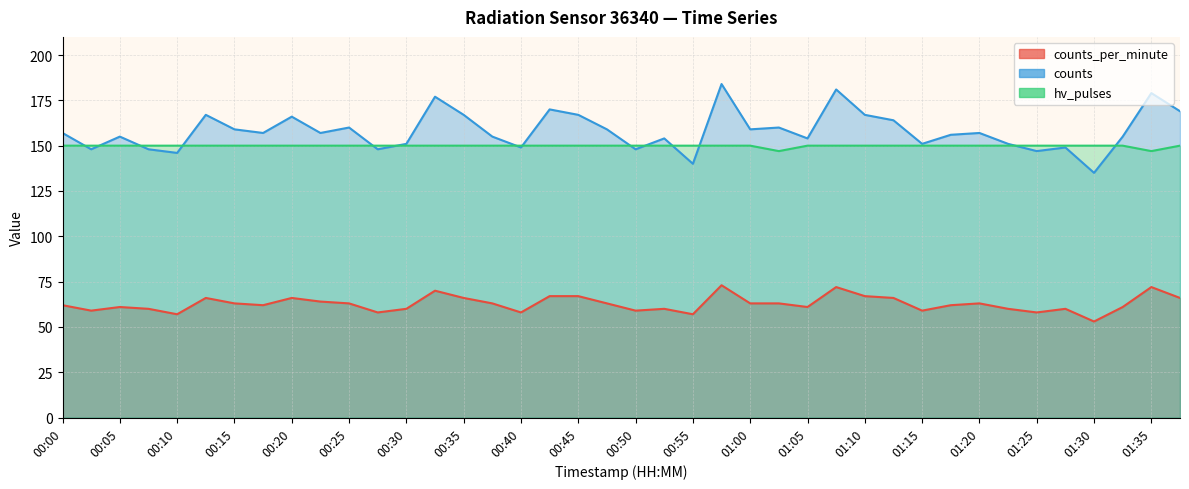

What is the label of the 13th point from the left?

00:30